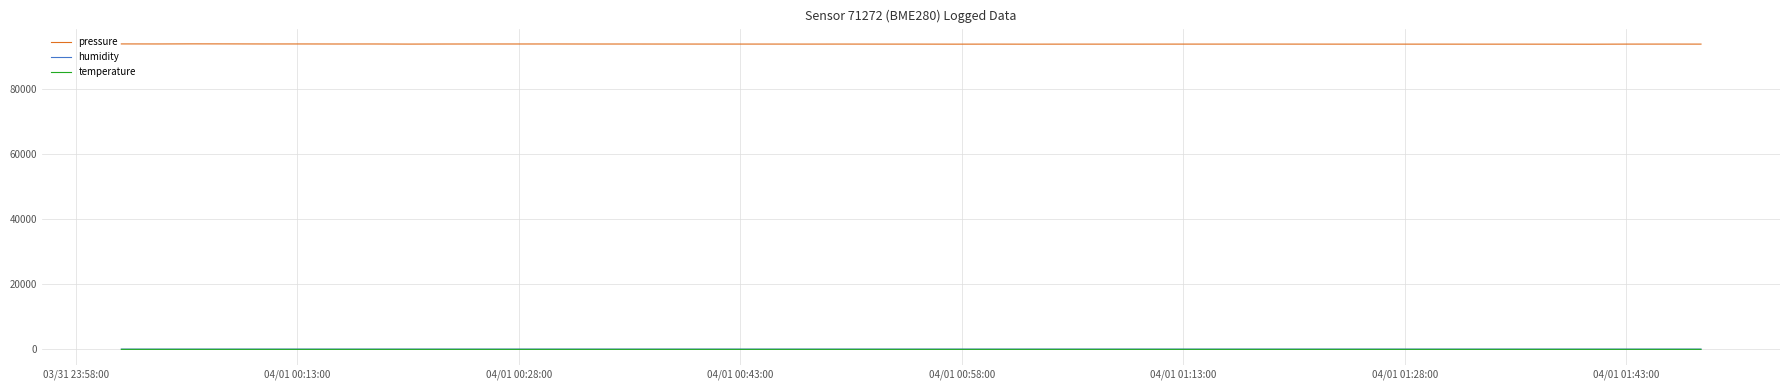

Which series has the largest total across all categories?

pressure